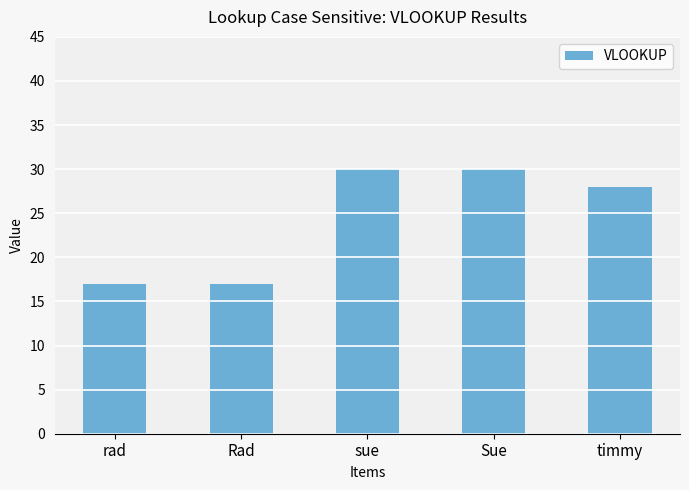

What is the difference between the values at sue and rad?

13